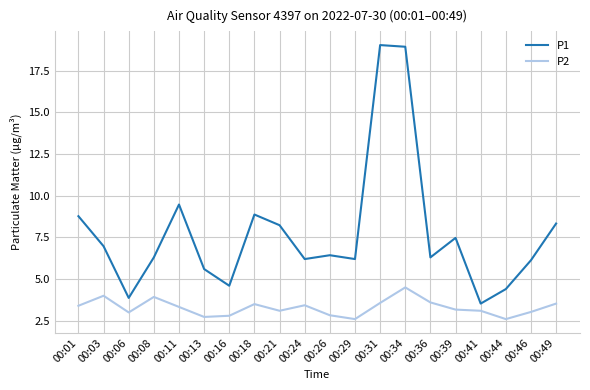

What is the difference between the maximum and minimum values in the P2 series?

1.9